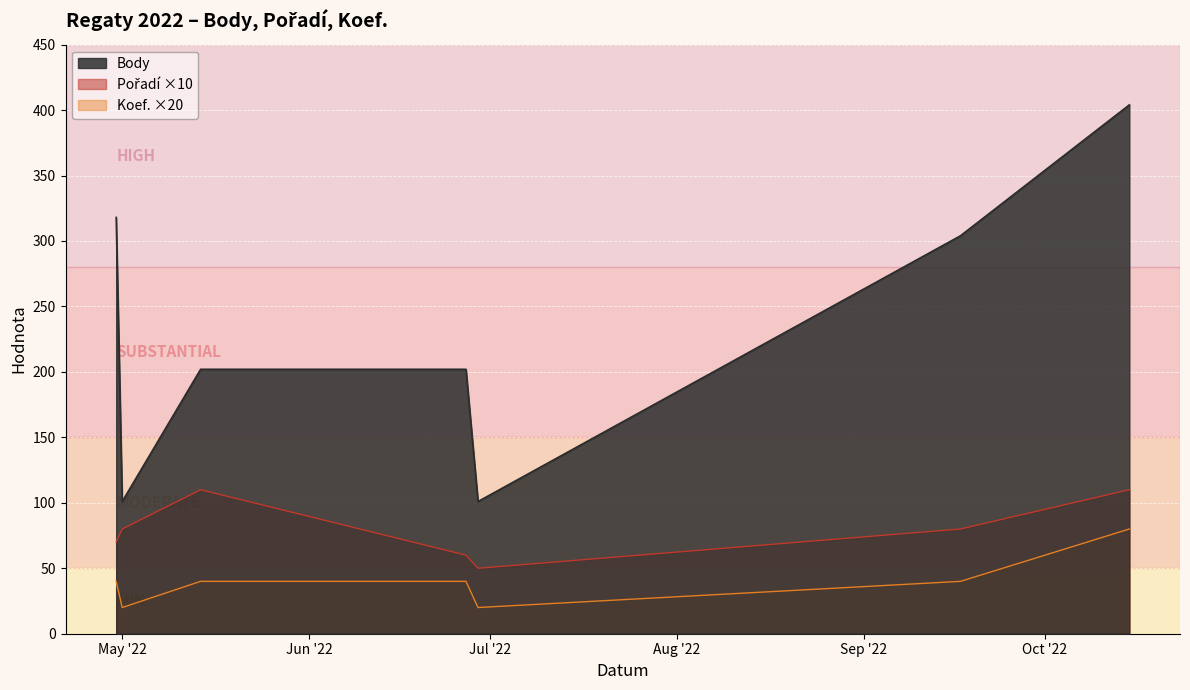

At which label does Body reach its peak?

2022-10-15